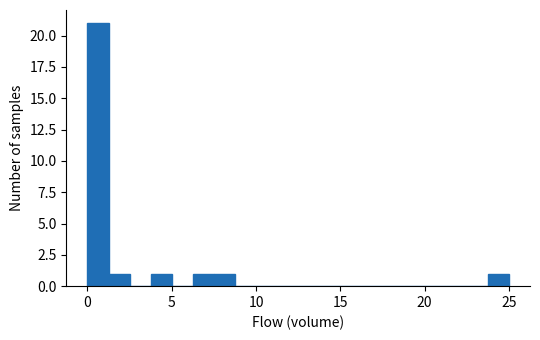

Read against the x-axis, roughly where is the centre of the tallest bar?

0.5